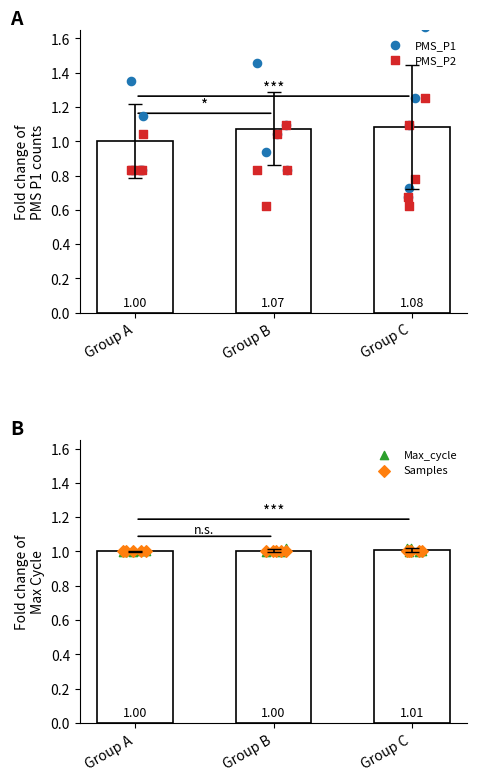

What is the total value across all series at Group A?

3.7